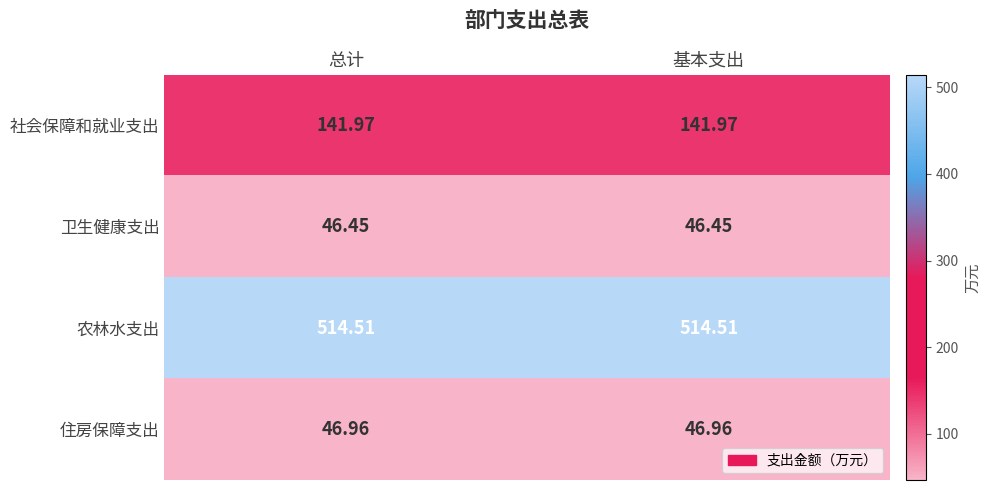

Is the value of 社会保障和就业支出 at 基本支出 greater than the value of 卫生健康支出 at 基本支出?

Yes